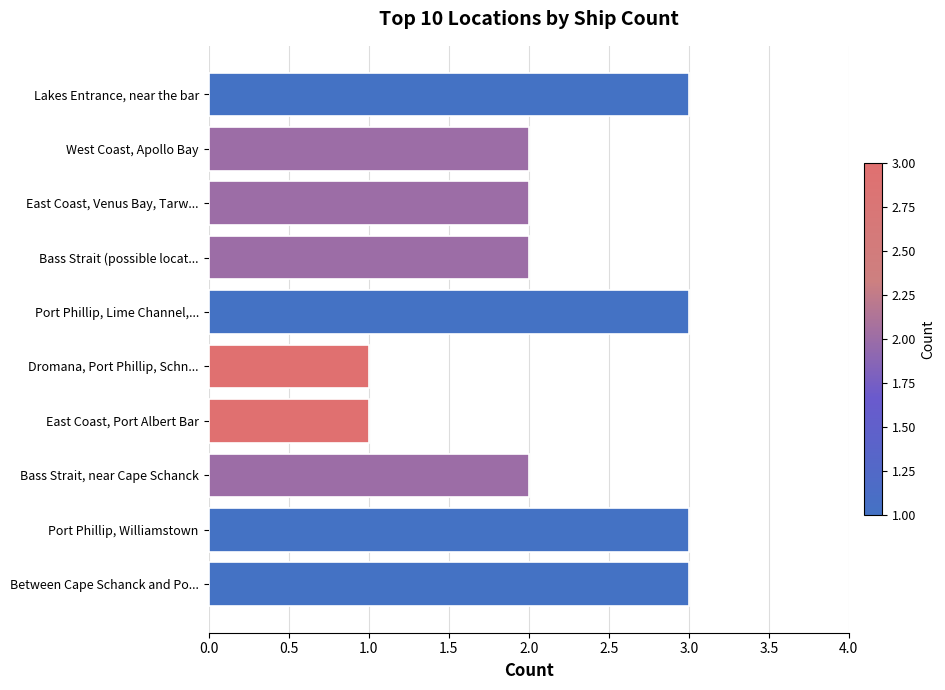

What is the ratio of the value at West Coast, Apollo Bay to the value at Lakes Entrance, near the bar?

0.7